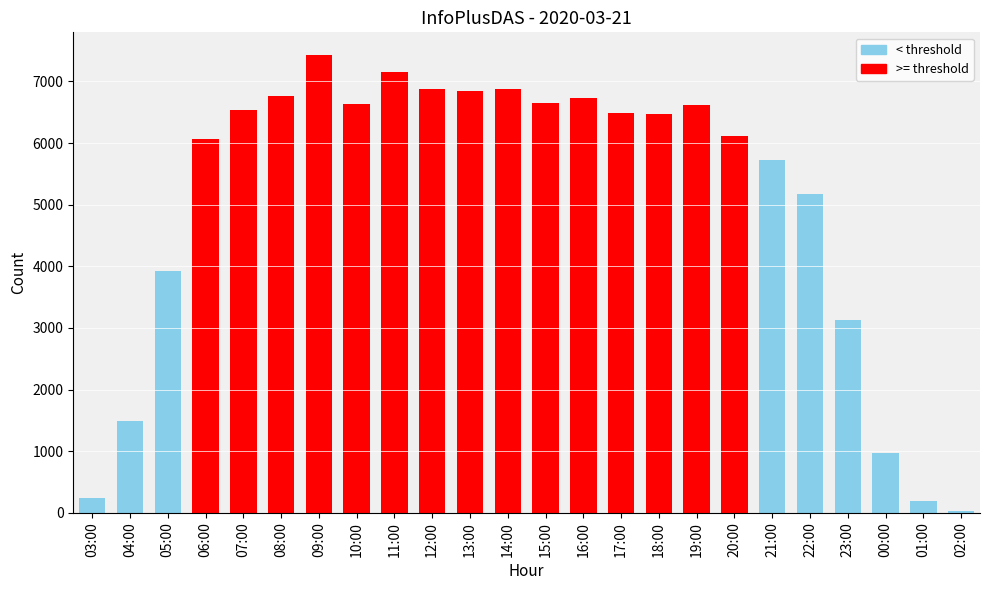

List the labels in order of value, smallest first.

02:00, 01:00, 03:00, 00:00, 04:00, 23:00, 05:00, 22:00, 21:00, 06:00, 20:00, 18:00, 17:00, 07:00, 19:00, 10:00, 15:00, 16:00, 08:00, 13:00, 12:00, 14:00, 11:00, 09:00